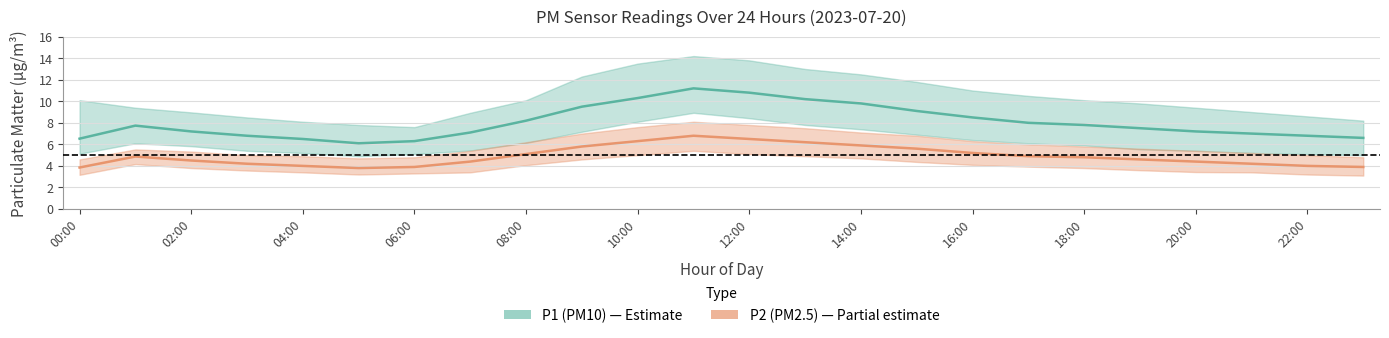

Which series has the widest spread of values?

P1 (PM10)